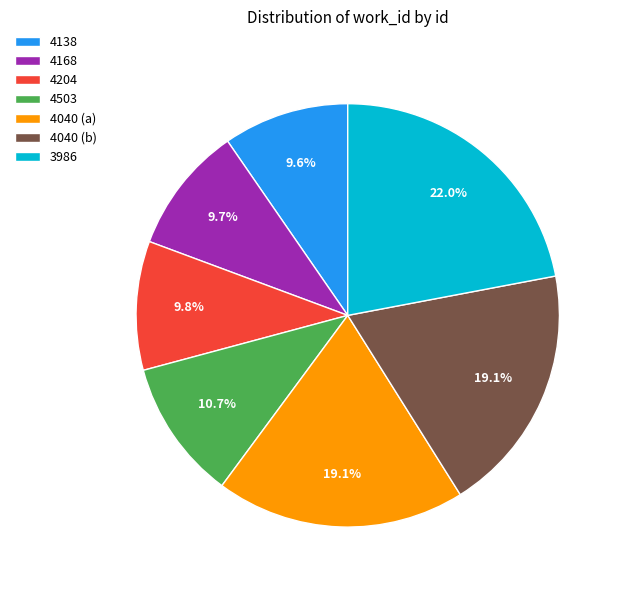

What percentage is the 4040 (a) slice, to the nearest percent?

19%